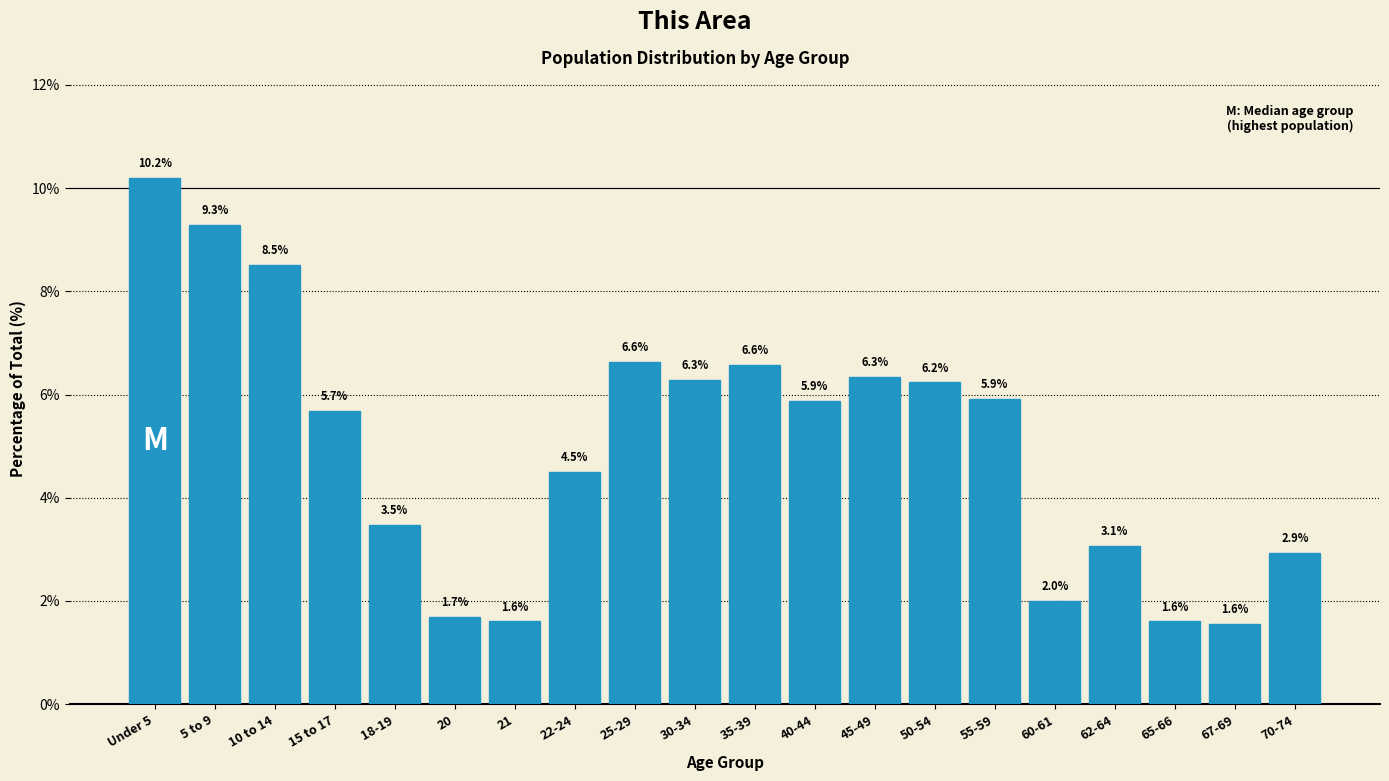

Reading right to left, transcribe all the data shown in this chart.

2.9	1.6	1.6	3.1	2.0	5.9	6.2	6.3	5.9	6.6	6.3	6.6	4.5	1.6	1.7	3.5	5.7	8.5	9.3	10.2